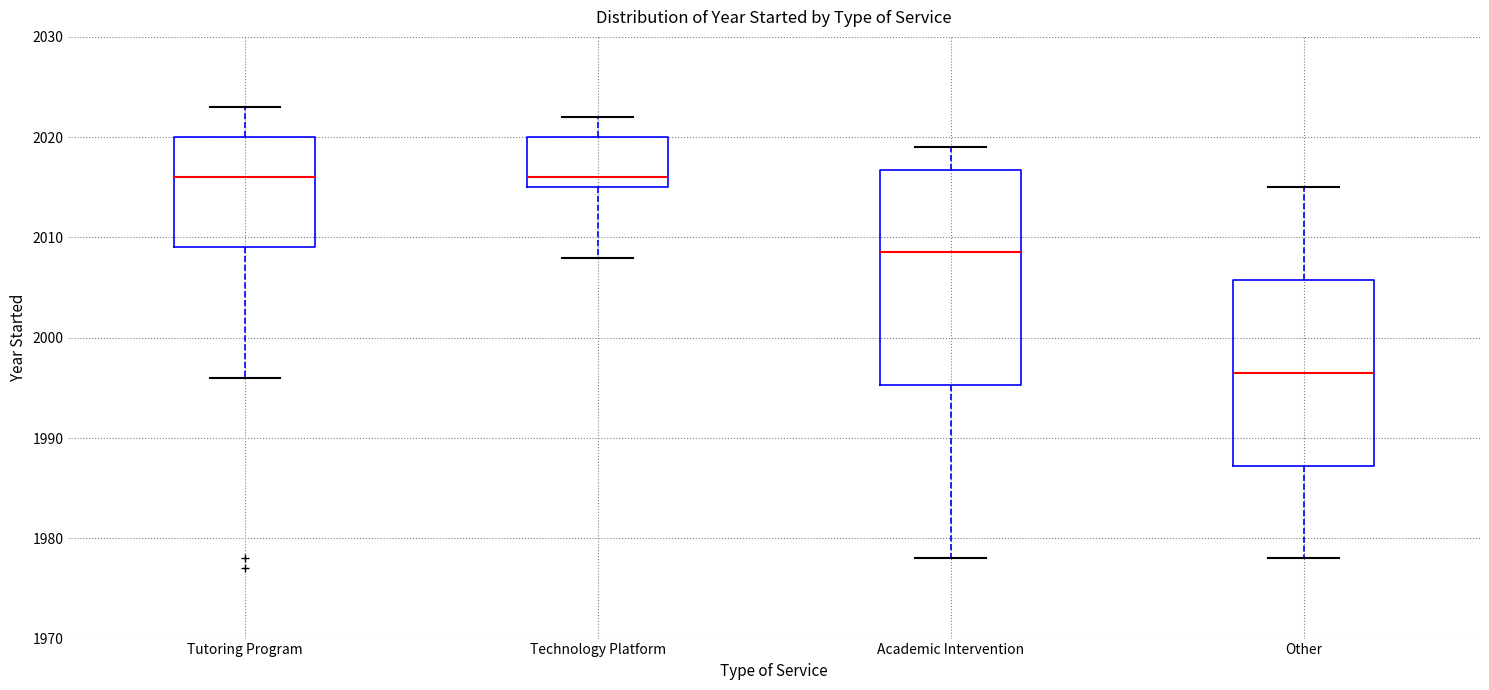

Which box is the tallest, from its lower edge to its upper edge?

Academic Intervention